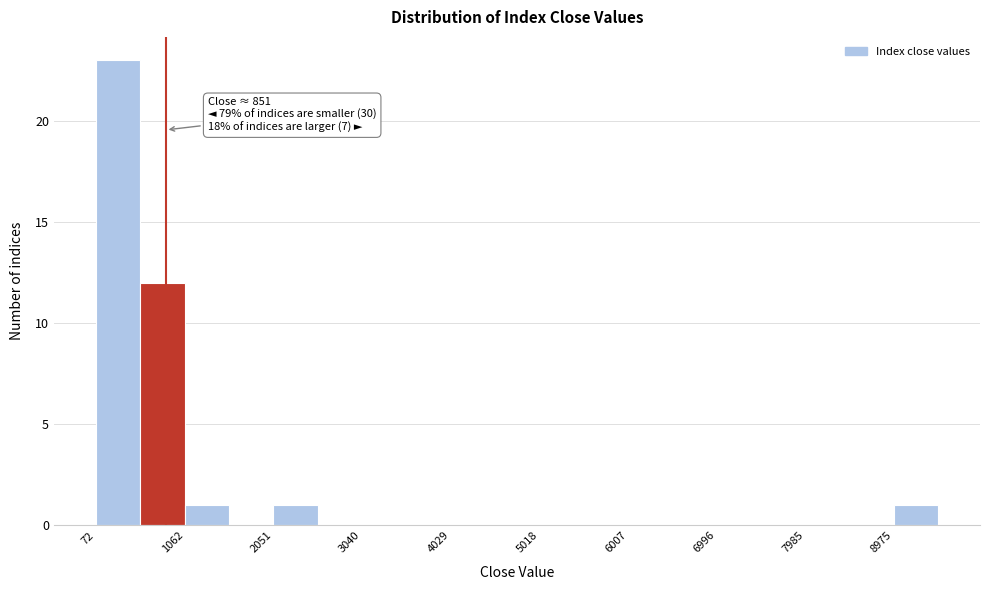

Which range on the x-axis has the tallest bar?

100 to 600